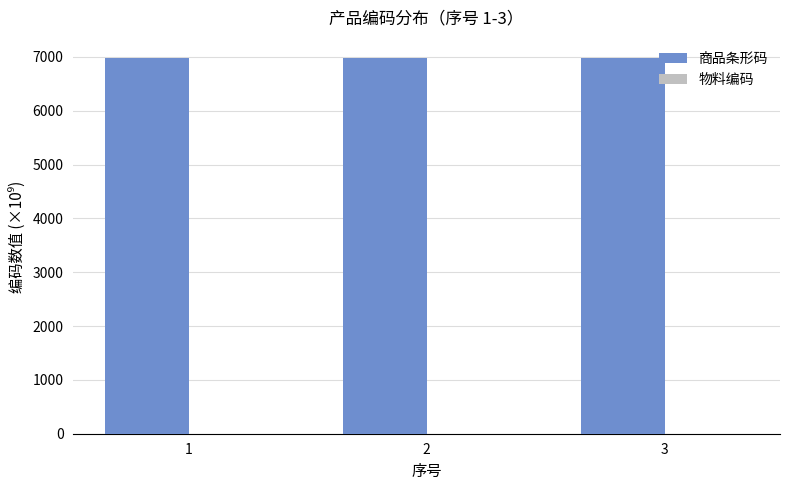

Which series has the largest total across all categories?

商品条形码